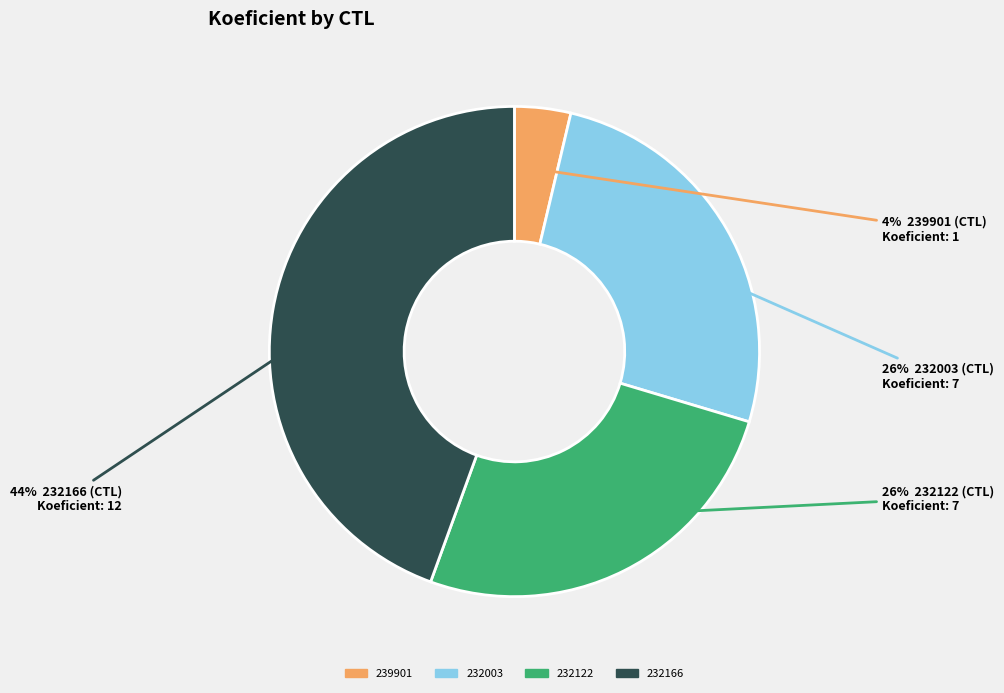

To the nearest percent, what percentage of the pie is 239901?

4%